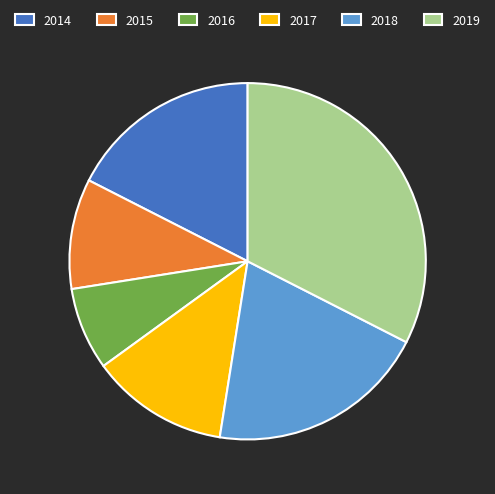

How many segments does this pie chart have?

6